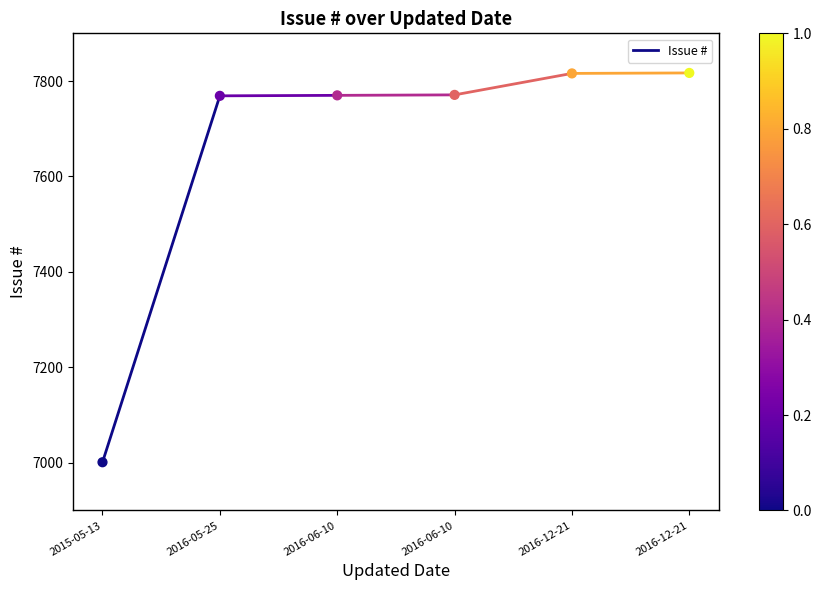

What is the average Y value?

7657